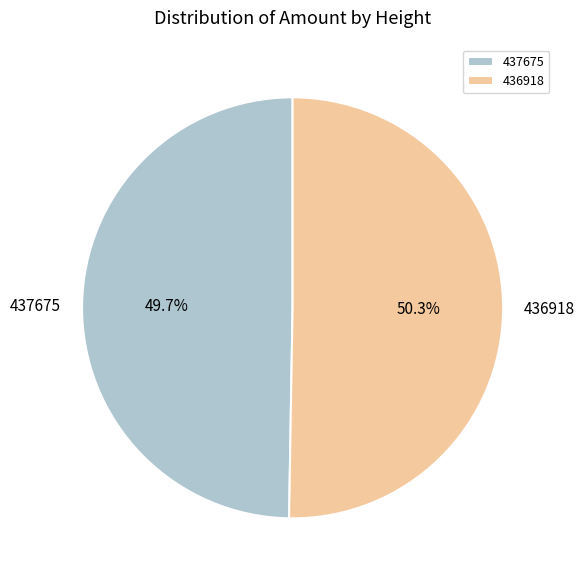

Which has a higher value, 436918 or 437675?

436918